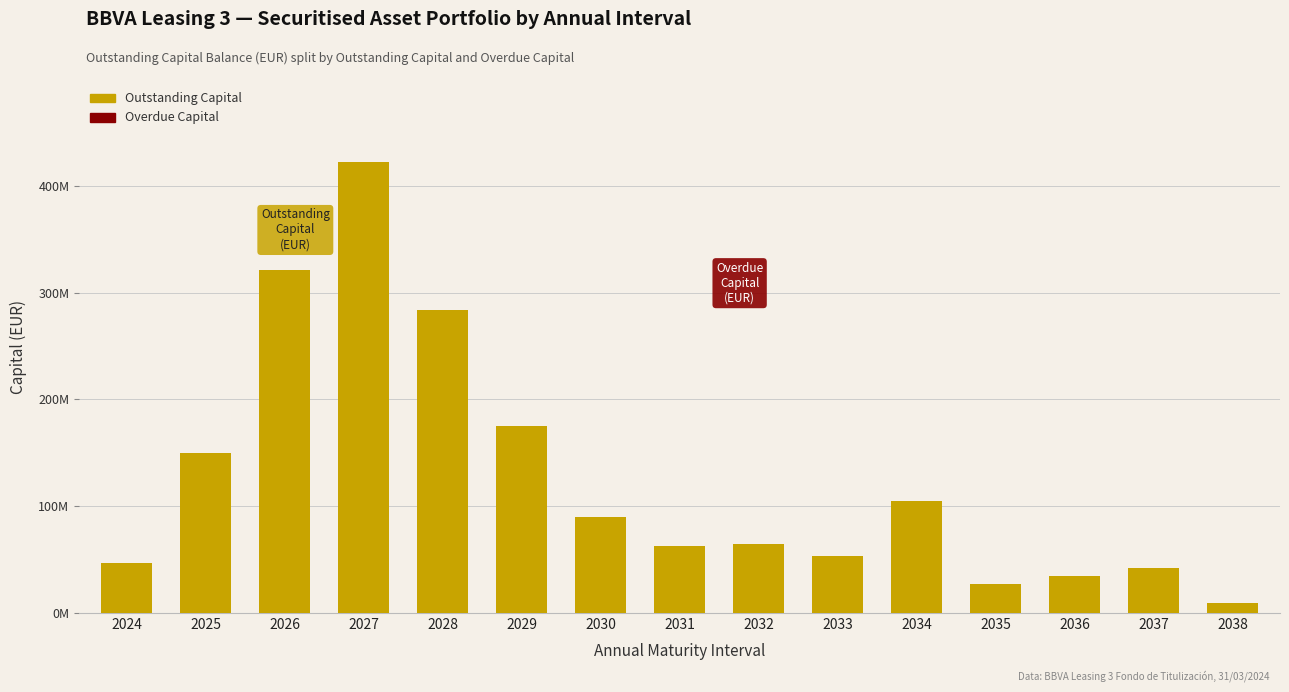

Which series has the largest total across all categories?

Outstanding Capital